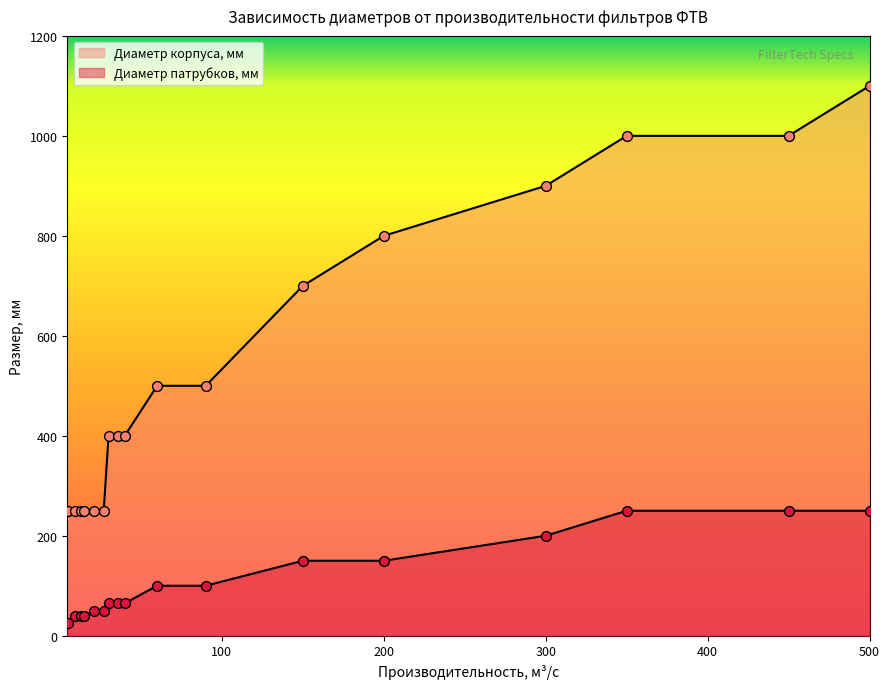

Which series contains the lowest Y value?

Диаметр патрубков, мм